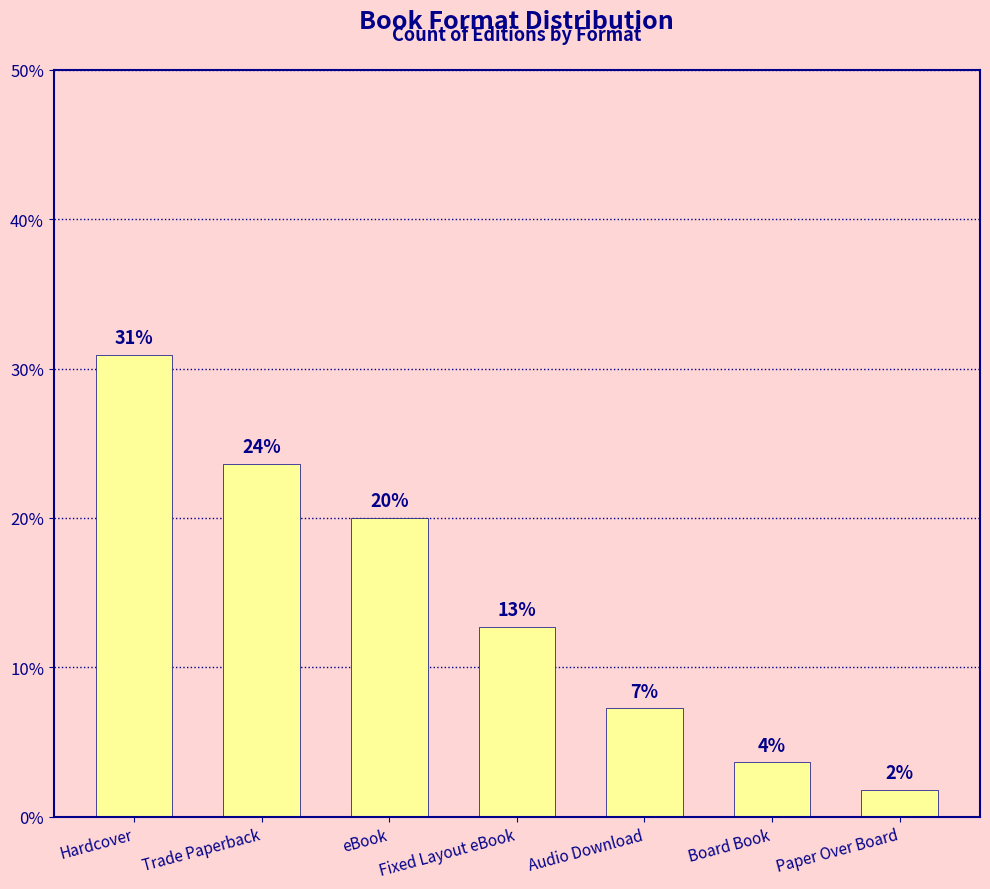

What is the label of the 3rd bar from the right?

Audio Download